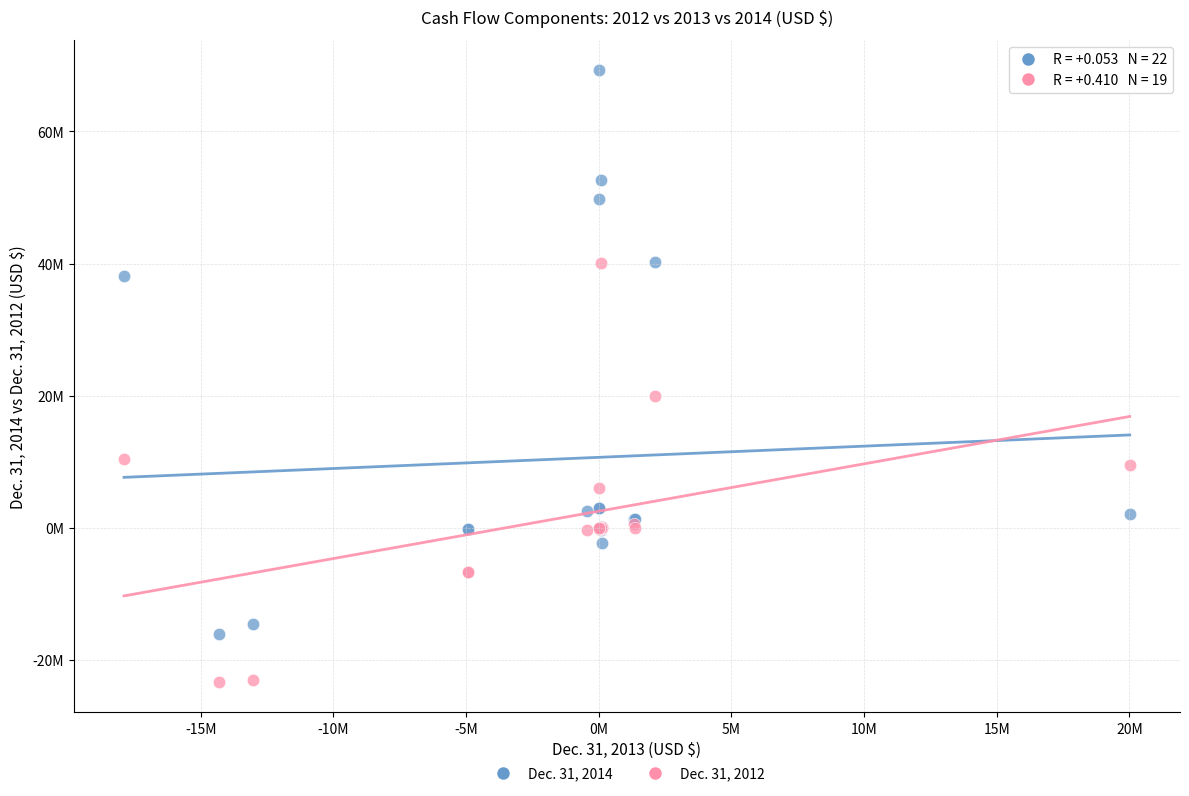

What are all the series names shown in the legend?

Dec. 31, 2014, Dec. 31, 2012